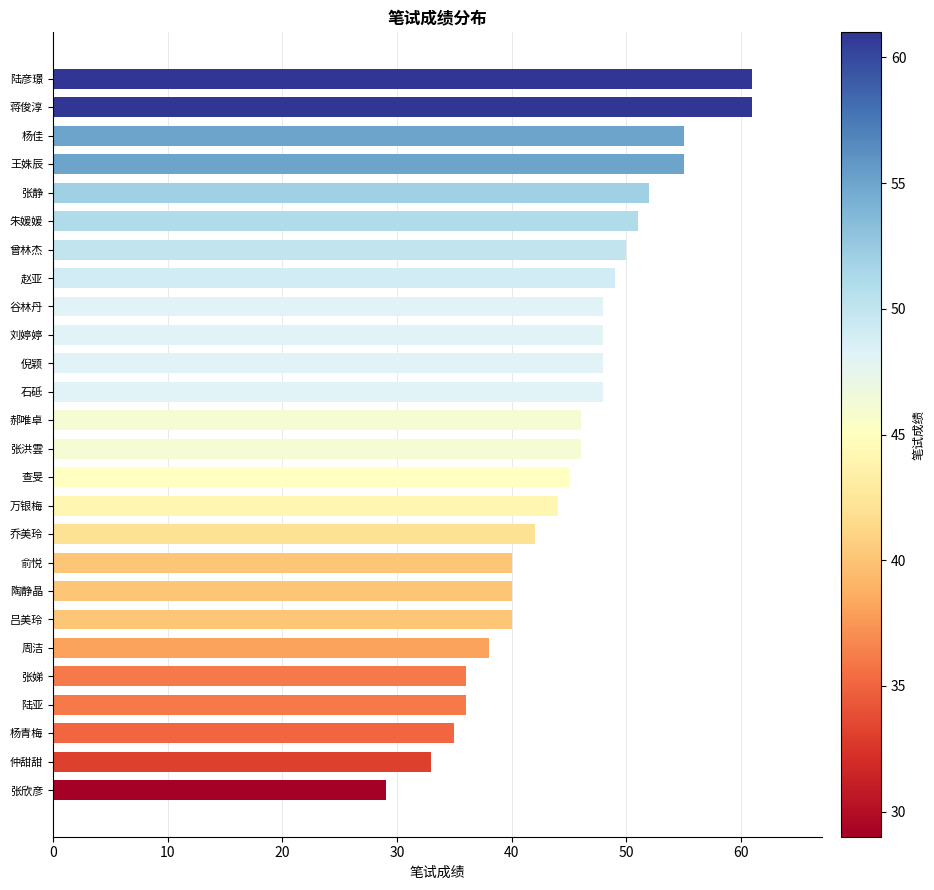

What is the maximum value shown in the chart?

61